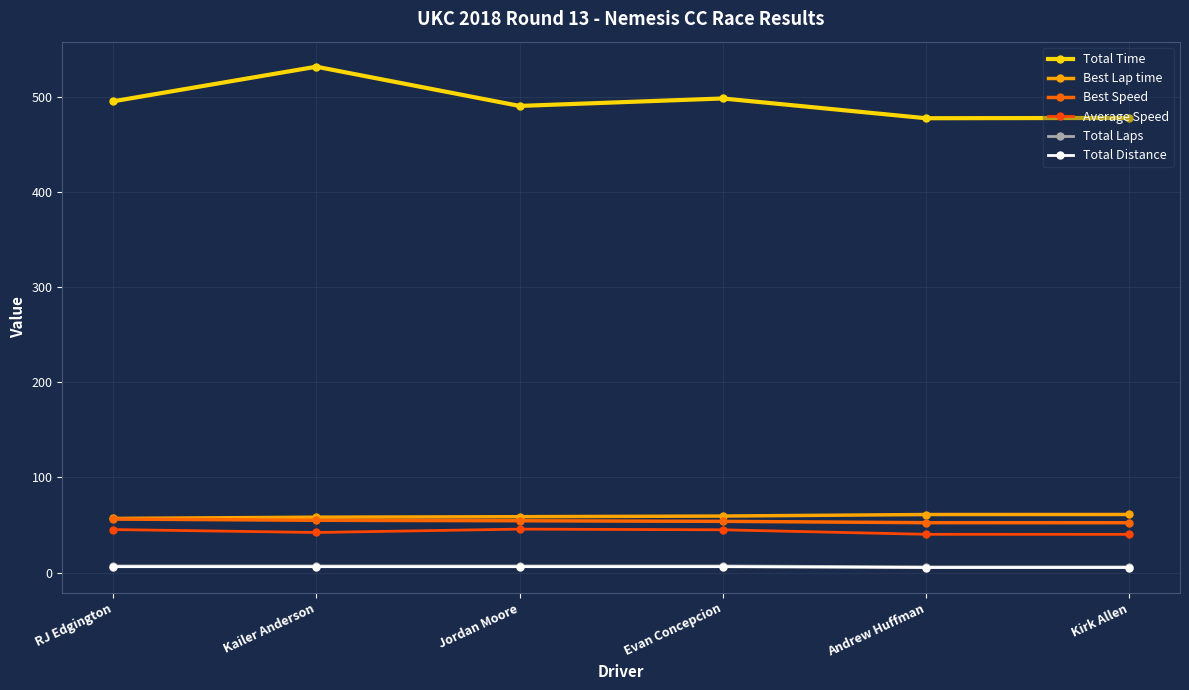

True or false: Total Distance has a value of 2.7 at Kirk Allen.

False